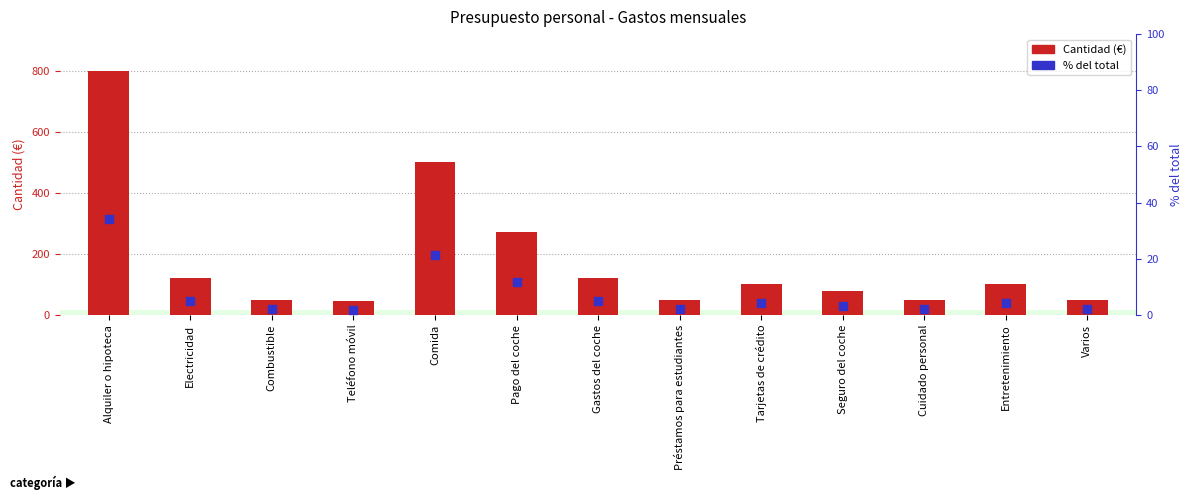

At how many categories does at least one series exceed 171?

3